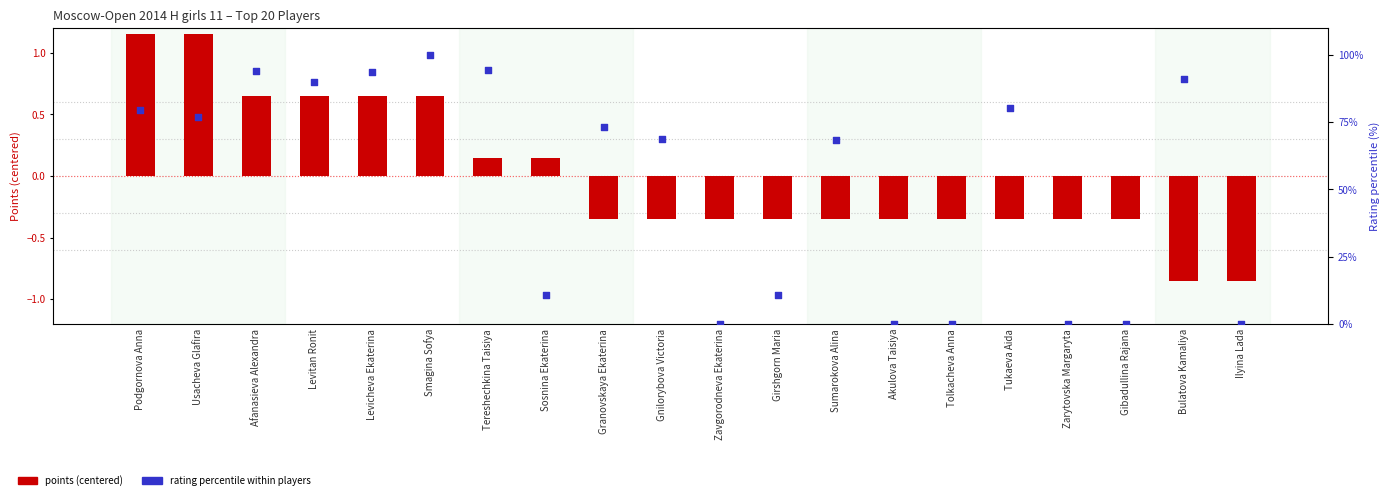

Which series reaches the minimum Y coordinate?

Points (centered)